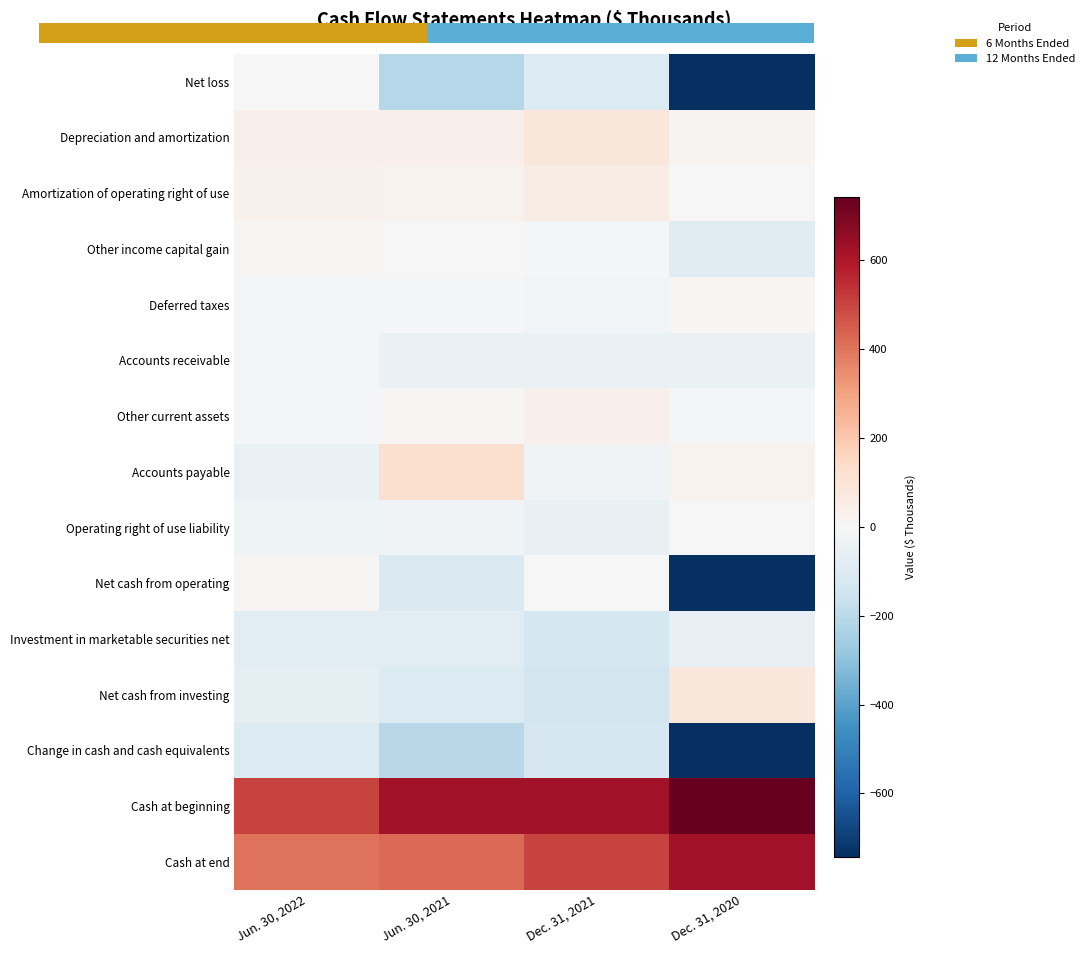

Reading left to right, list all the values displayed in this chart.

Net loss: Jun. 30, 2022=-1	Jun. 30, 2021=-213	Dec. 31, 2021=-103	Dec. 31, 2020=-772
Depreciation and amortization: Jun. 30, 2022=38	Jun. 30, 2021=37	Dec. 31, 2021=82	Dec. 31, 2020=21
Amortization of operating right of use: Jun. 30, 2022=33	Jun. 30, 2021=29	Dec. 31, 2021=54	Dec. 31, 2020=5
Other income capital gain: Jun. 30, 2022=9	Jun. 30, 2021=0	Dec. 31, 2021=-14	Dec. 31, 2020=-88
Deferred taxes: Jun. 30, 2022=-6	Jun. 30, 2021=-8	Dec. 31, 2021=-18	Dec. 31, 2020=13
Accounts receivable: Jun. 30, 2022=-8	Jun. 30, 2021=-52	Dec. 31, 2021=-48	Dec. 31, 2020=-48
Other current assets: Jun. 30, 2022=-13	Jun. 30, 2021=10	Dec. 31, 2021=38	Dec. 31, 2020=-8
Accounts payable: Jun. 30, 2022=-50	Jun. 30, 2021=121	Dec. 31, 2021=-27	Dec. 31, 2020=26
Operating right of use liability: Jun. 30, 2022=-33	Jun. 30, 2021=-29	Dec. 31, 2021=-54	Dec. 31, 2020=-5
Net cash from operating: Jun. 30, 2022=9	Jun. 30, 2021=-105	Dec. 31, 2021=4	Dec. 31, 2020=-856
Investment in marketable securities net: Jun. 30, 2022=-87	Jun. 30, 2021=-85	Dec. 31, 2021=-132	Dec. 31, 2020=-63
Net cash from investing: Jun. 30, 2022=-64	Jun. 30, 2021=-100	Dec. 31, 2021=-137	Dec. 31, 2020=85
Change in cash and cash equivalents: Jun. 30, 2022=-99	Jun. 30, 2021=-207	Dec. 31, 2021=-122	Dec. 31, 2020=-741
Cash at beginning: Jun. 30, 2022=503	Jun. 30, 2021=625	Dec. 31, 2021=625	Dec. 31, 2020=1366
Cash at end: Jun. 30, 2022=404	Jun. 30, 2021=418	Dec. 31, 2021=503	Dec. 31, 2020=625